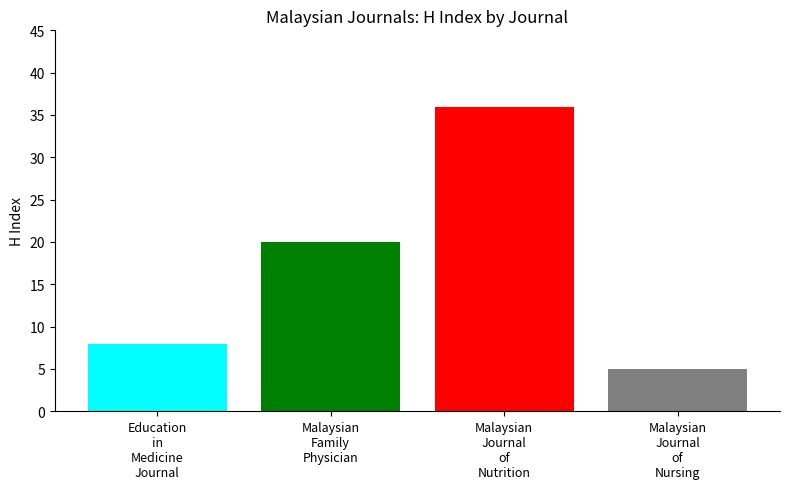

What is the smallest value displayed?

5